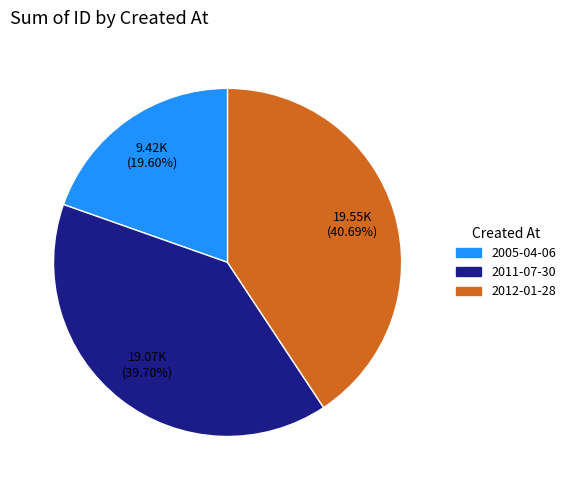

What is the total percentage of 2012-01-28 and 2005-04-06?

60.3%